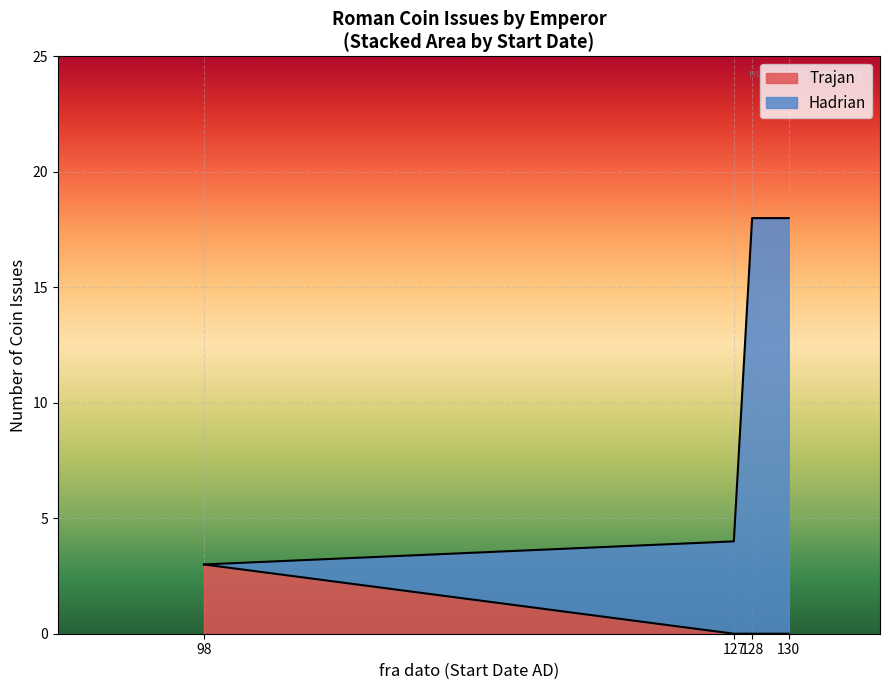

What is the maximum value for Trajan?

3